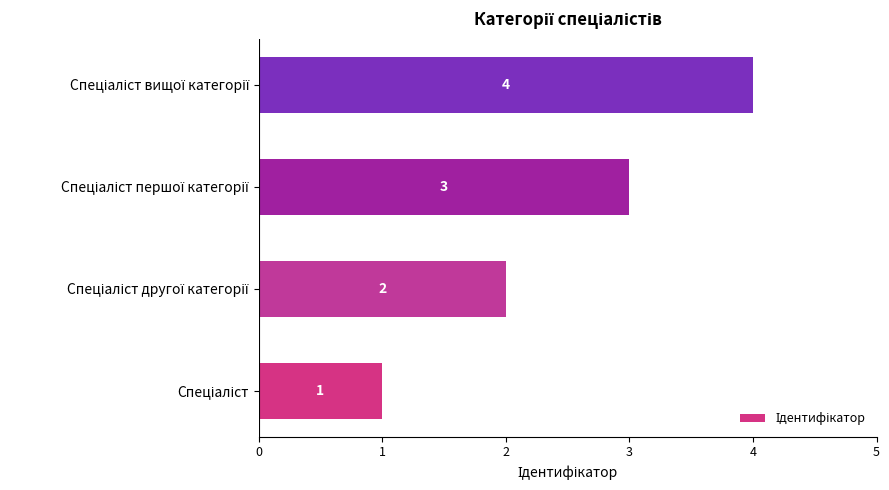

How many values are between 2 and 4?

3